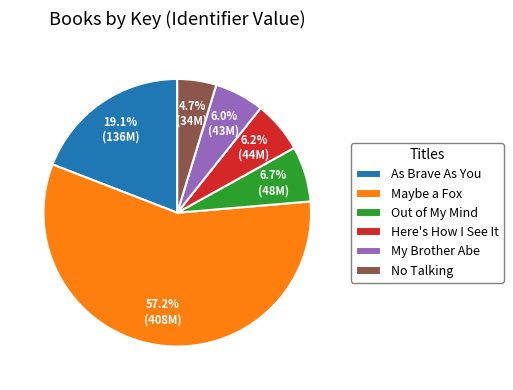

What is the smallest slice in the pie chart?

No Talking